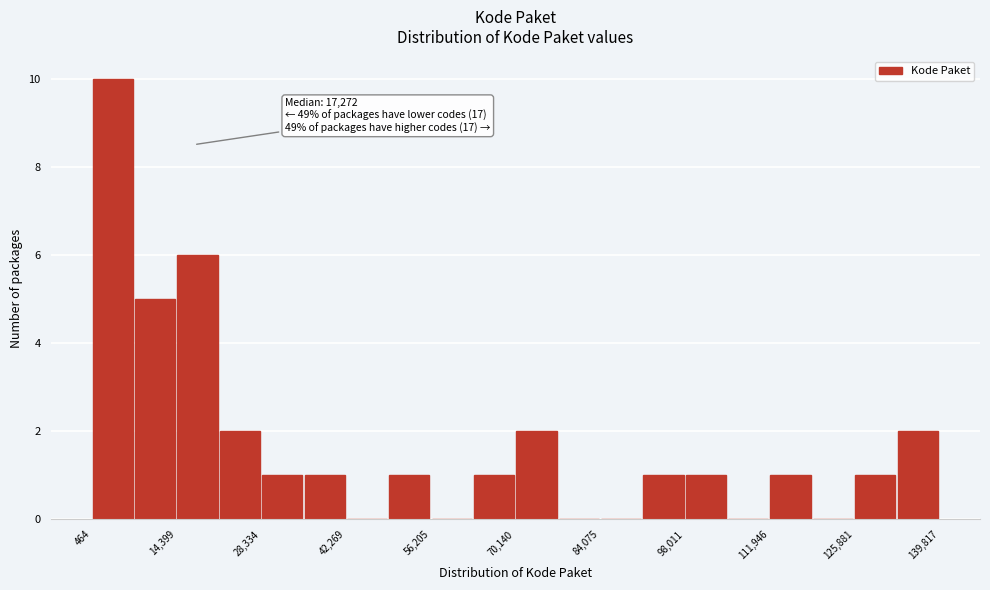

Read against the x-axis, roughly where is the centre of the tallest bar?

4000